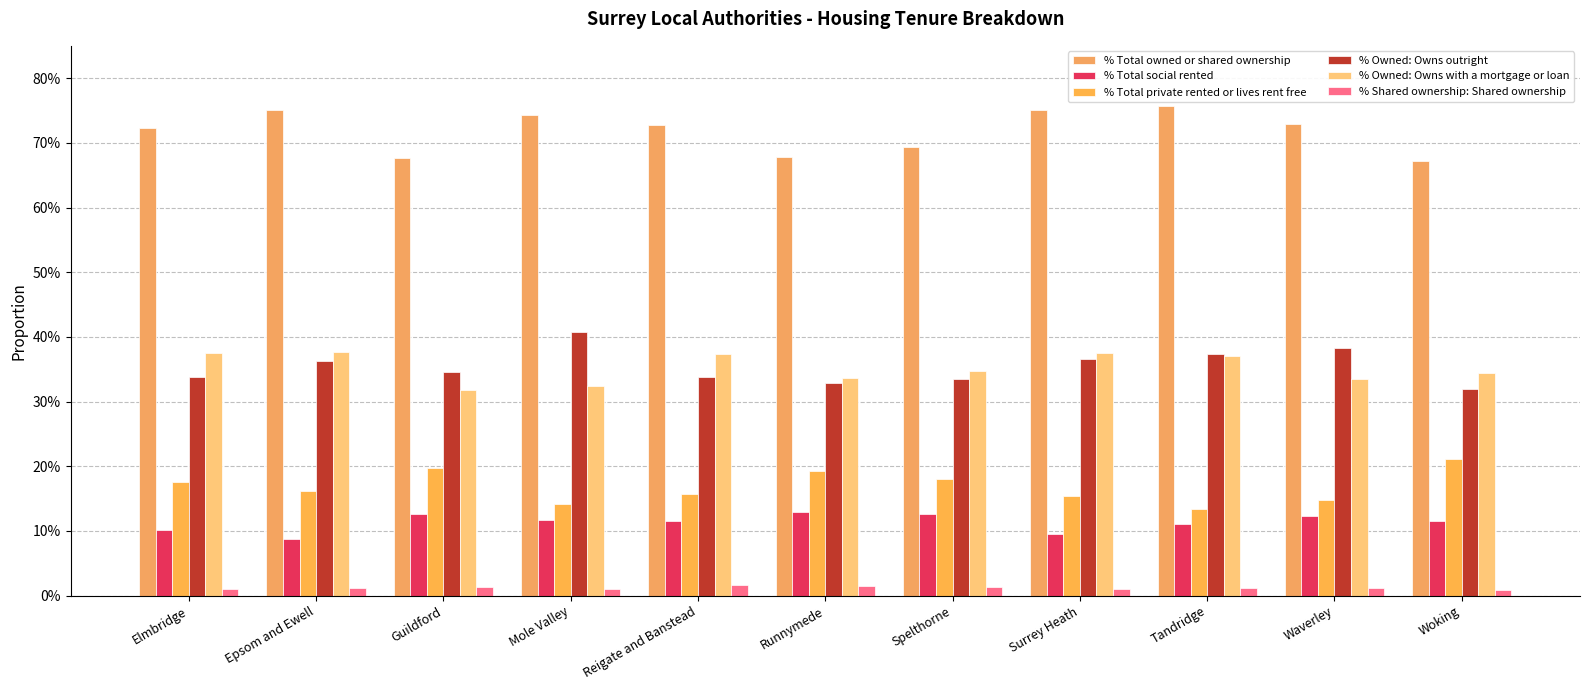

Between Woking and Reigate and Banstead, which is larger?

Reigate and Banstead